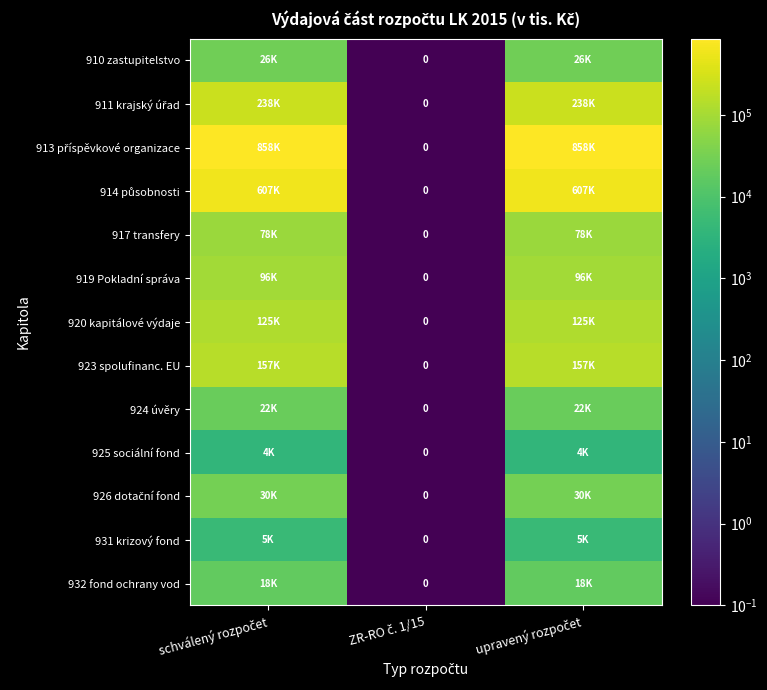

What is the sum of the 913 příspěvkové organizace values at schválený rozpočet and upravený rozpočet?

1715800.0